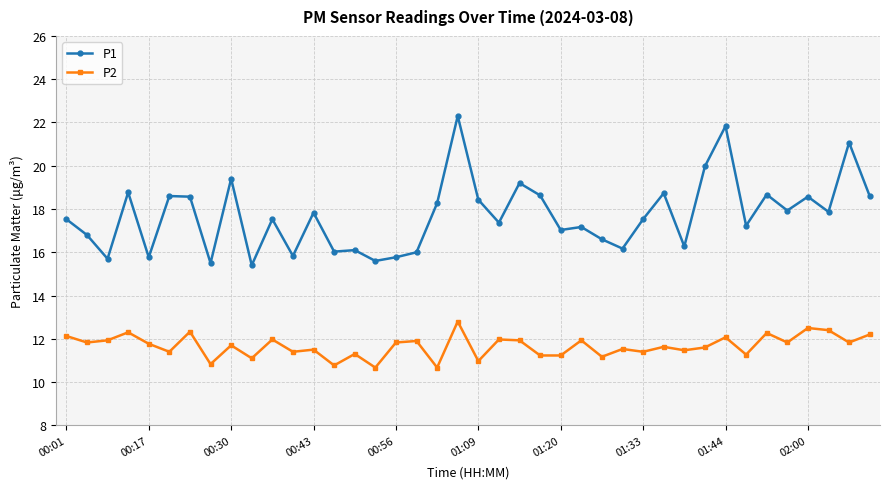

Count the number of categories in the chart.

40